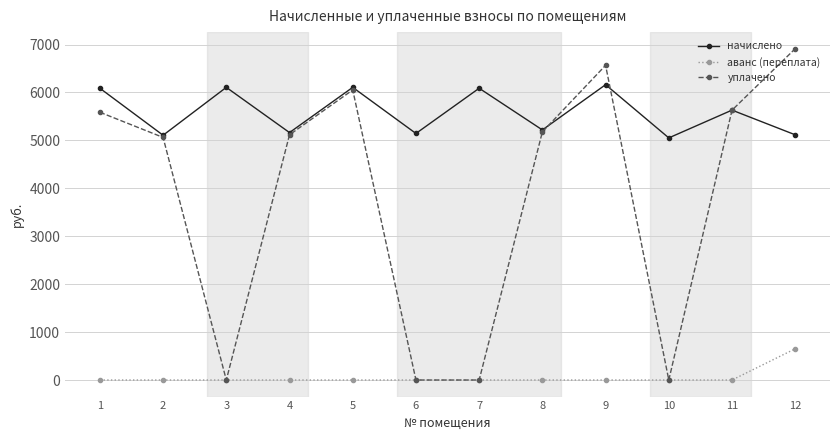

Rank the series by their average value, from highest to lowest.

начислено, уплачено, аванс (переплата)